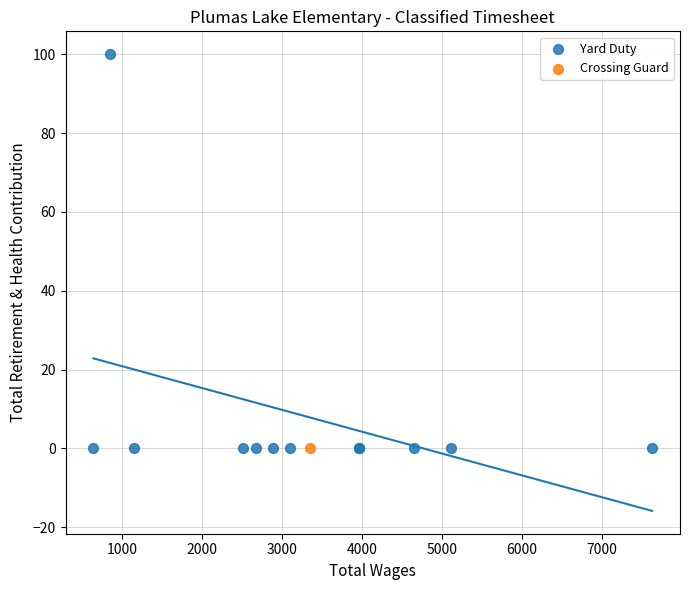

What are all the series names shown in the legend?

Yard Duty, Crossing Guard